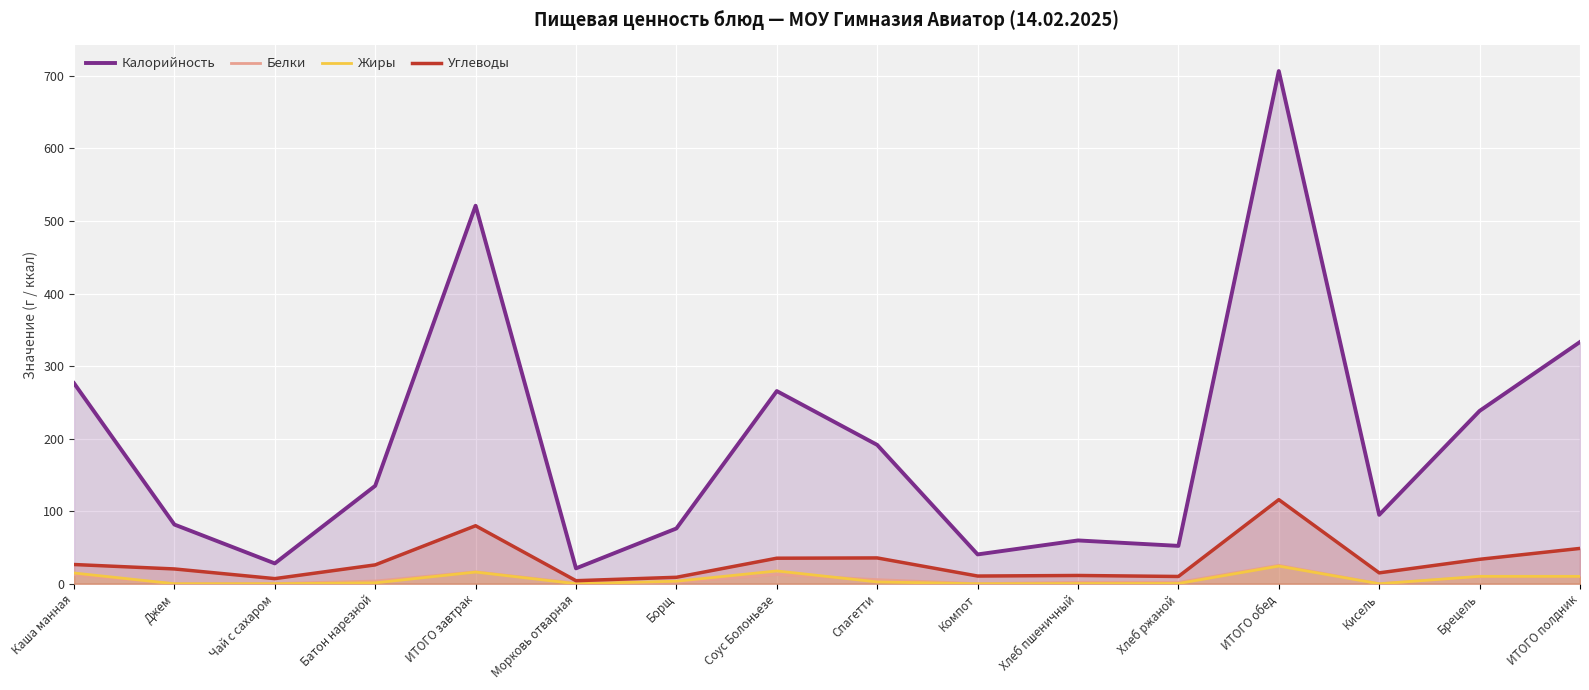

Which series has the largest total across all categories?

Калорийность